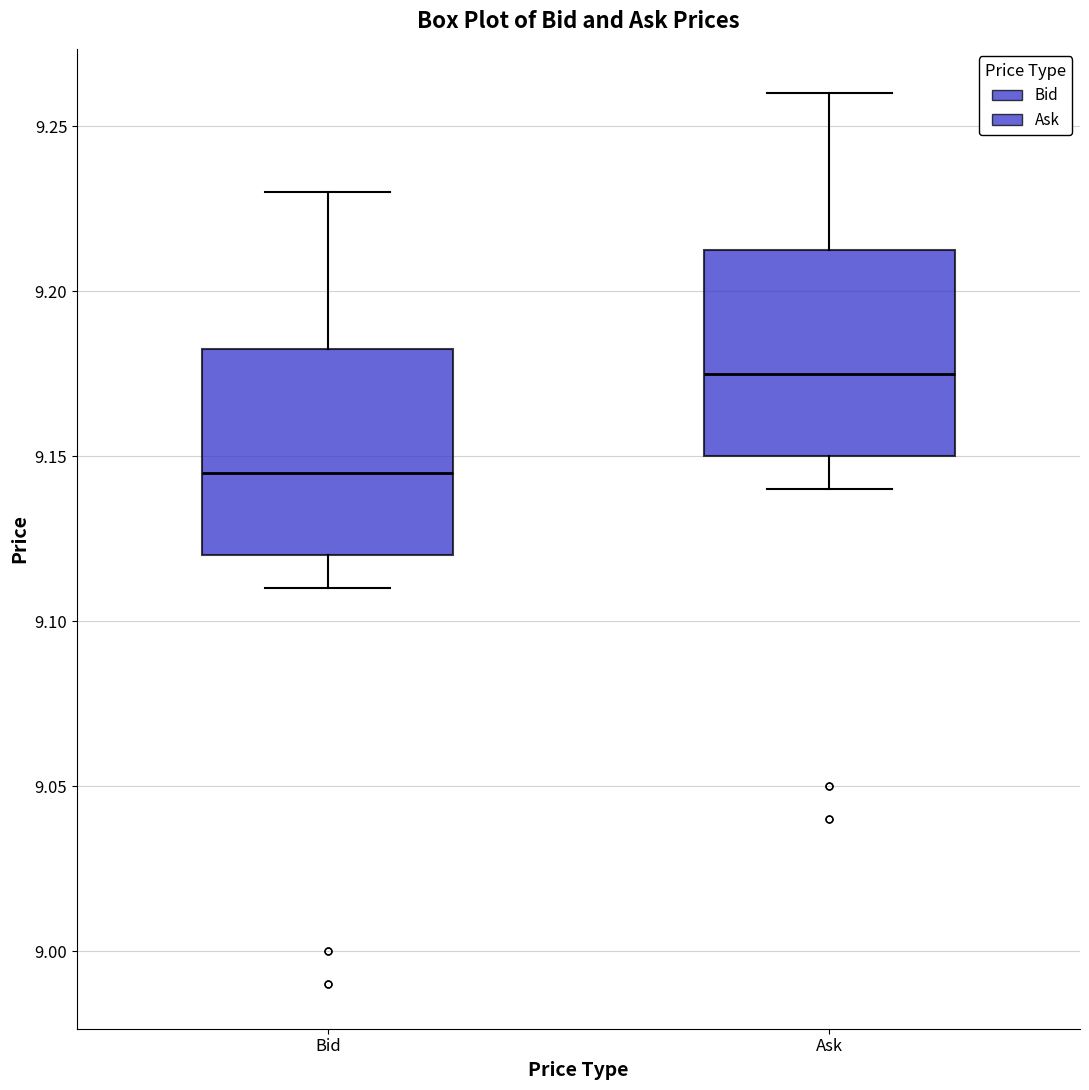

Which box's median line is the lowest?

Bid